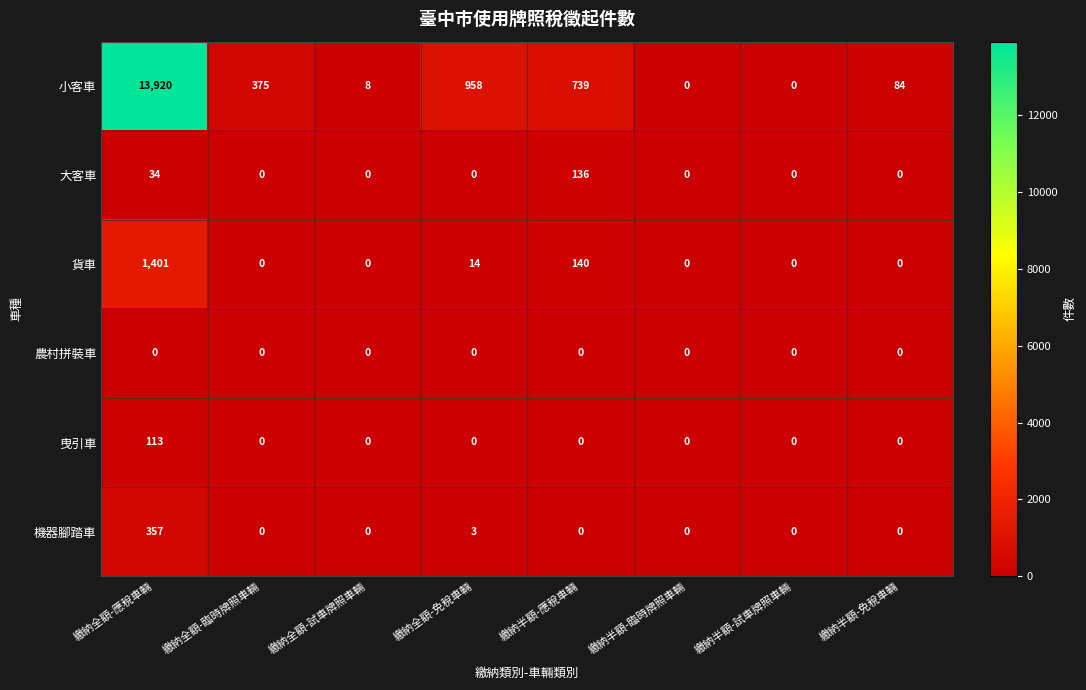

True or false: 貨車 has a value of 0 at 繳納全額-臨時牌照車輛.

True